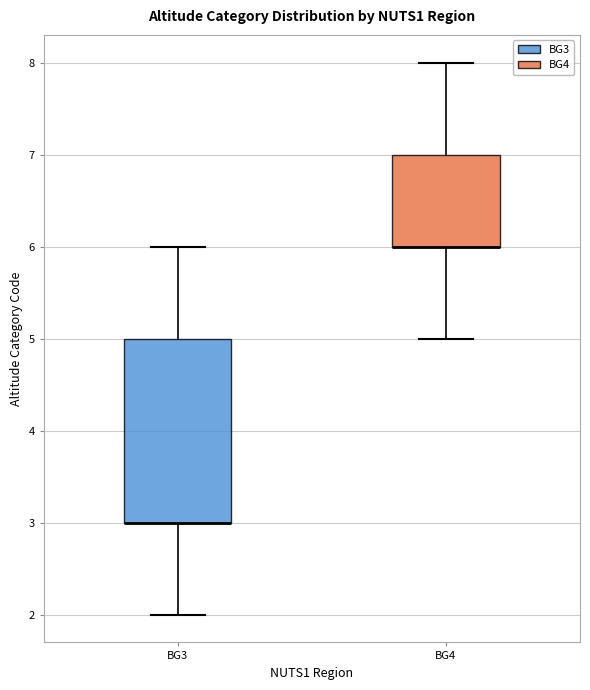

Where does the lower whisker of the box for BG3 end on the y-axis? The values are not printed on the chart, so give them approximately, as read against the axis.

2